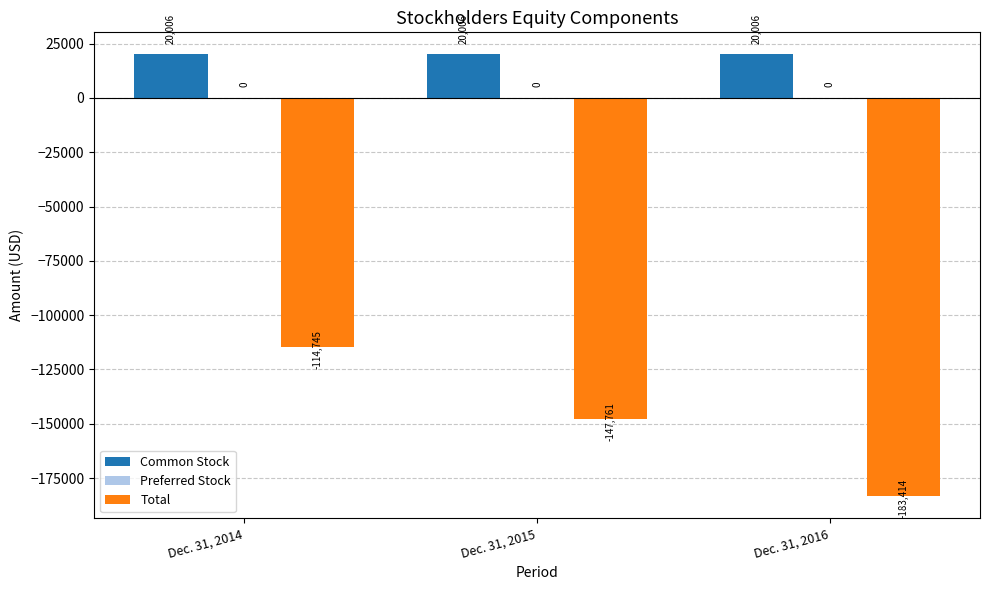

What is the sum of the Total values at Dec. 31, 2015 and Dec. 31, 2014?

-262506